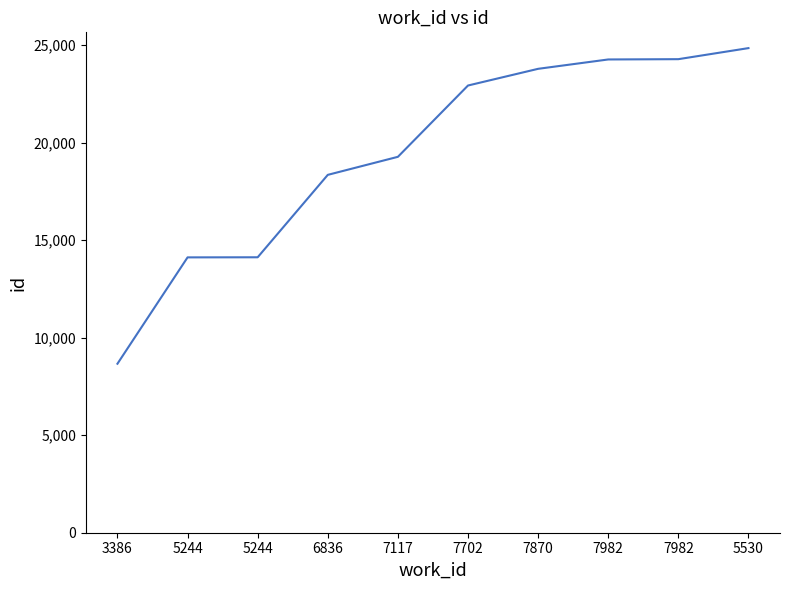

Is it true that the value at 5244 is 14126?

True